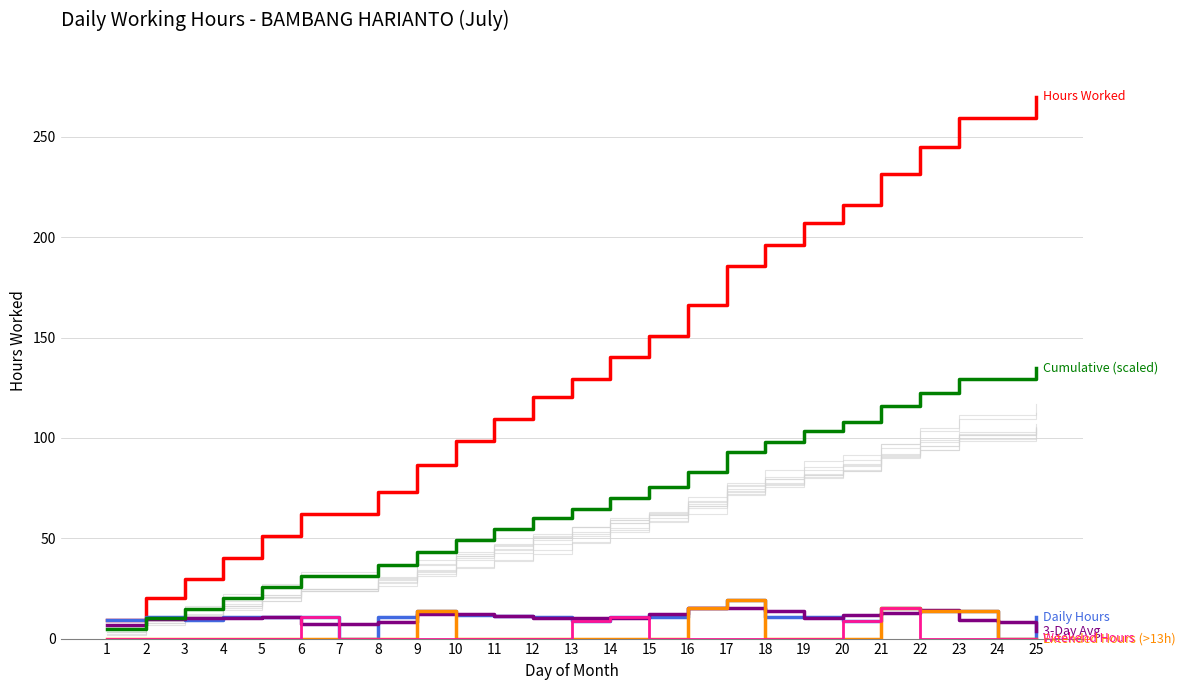

List the series in order of their peak value, lowest first.

3-Day Avg, Weekend Hours, Daily Hours, Extended Hours (>13h), Cumulative (scaled), Hours Worked